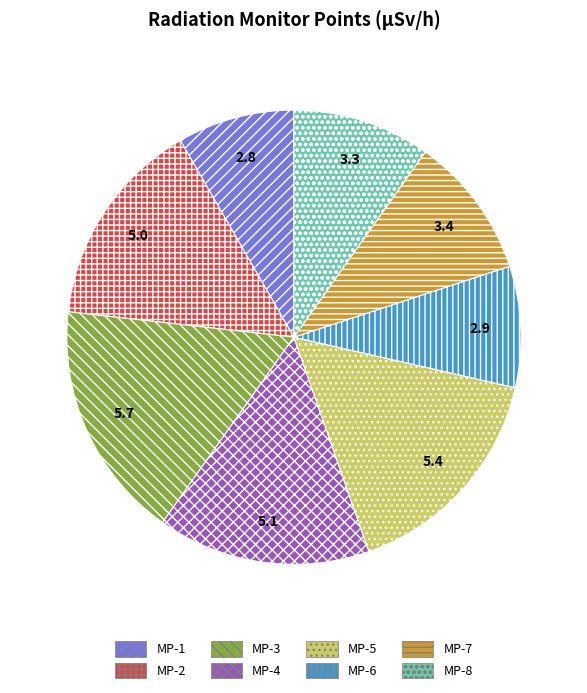

Approximately how many times larger is the value at MP-5 compared to MP-4?

1.1